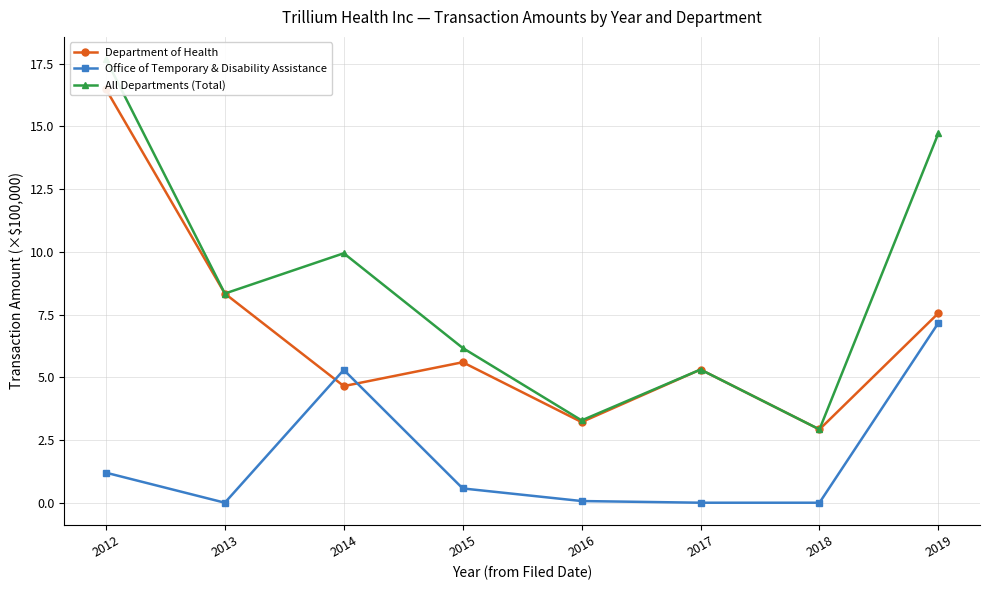

What are all the series names shown in the legend?

Department of Health, Office of Temporary & Disability Assistance, All Departments (Total)